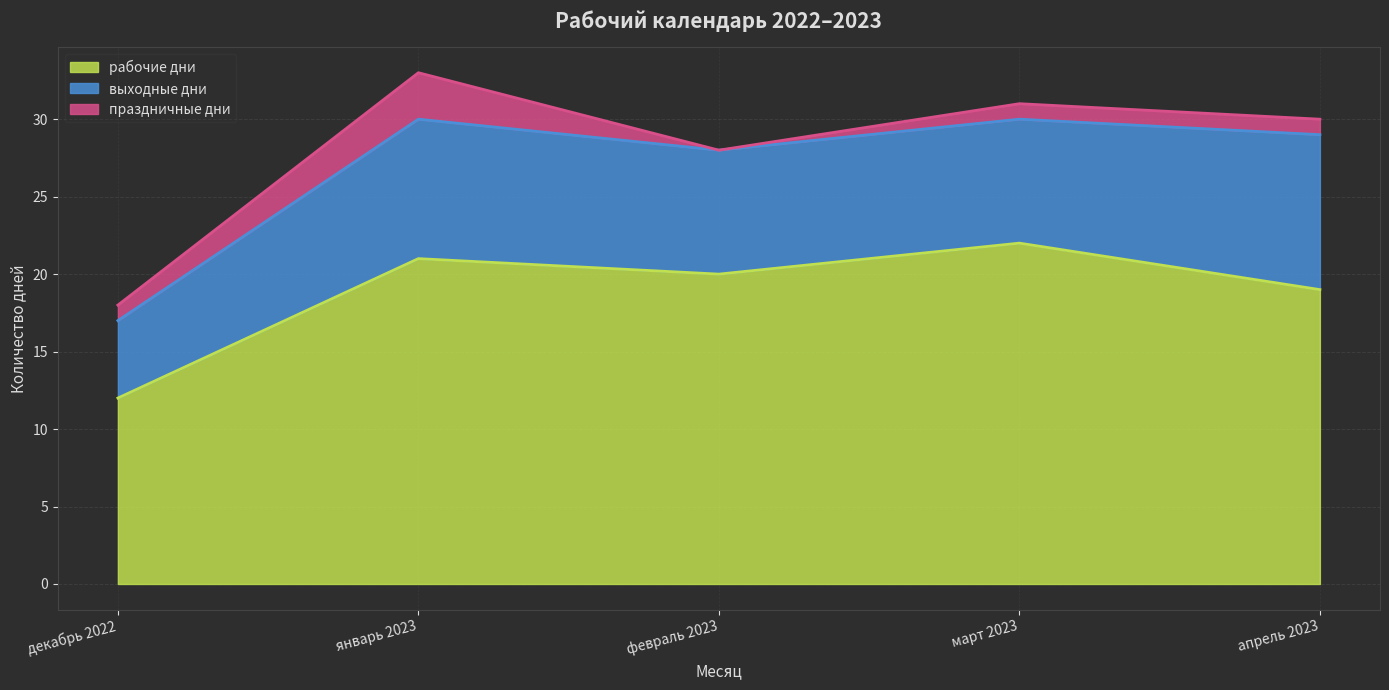

What position from the left is январь 2023?

2